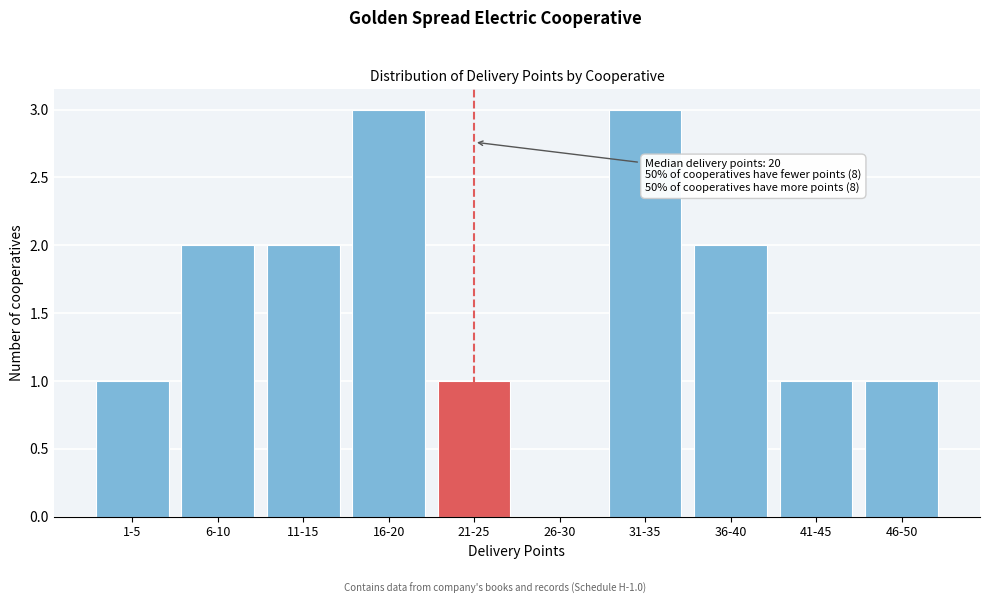

Reading left to right, transcribe all the data shown in this chart.

1-5=1	6-10=2	11-15=2	16-20=3	21-25=1	26-30=0	31-35=3	36-40=2	41-45=1	46-50=1